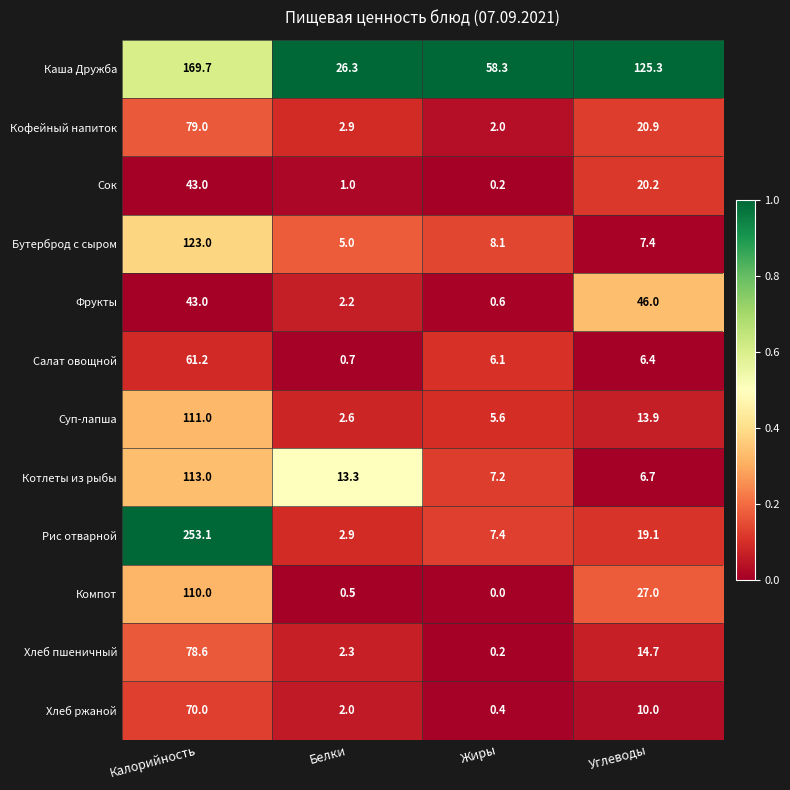

What is the sum of all Сок values?

64.4